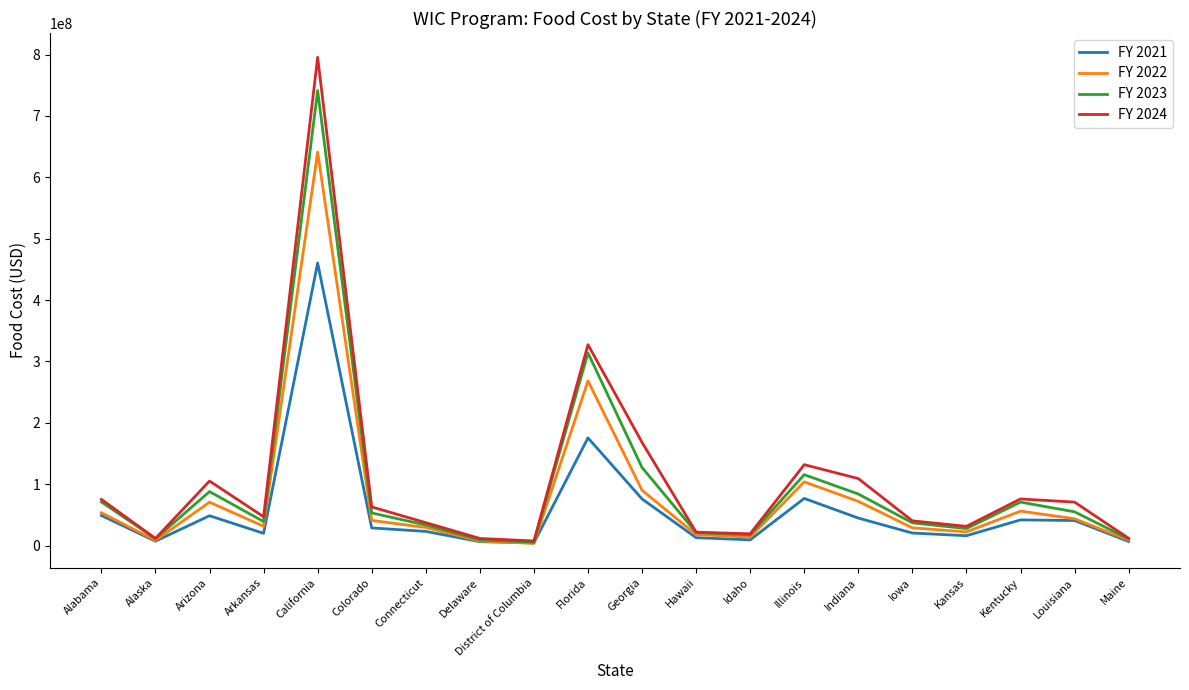

List the series in order of their peak value, lowest first.

FY 2021, FY 2022, FY 2023, FY 2024